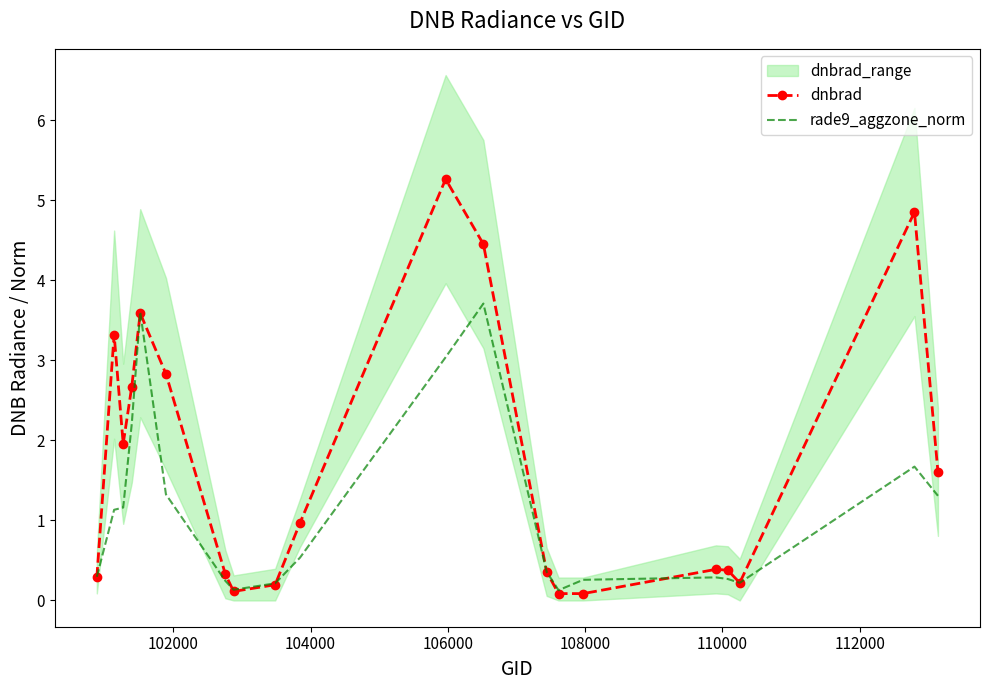

At how many categories does at least one series exceed 4?

3